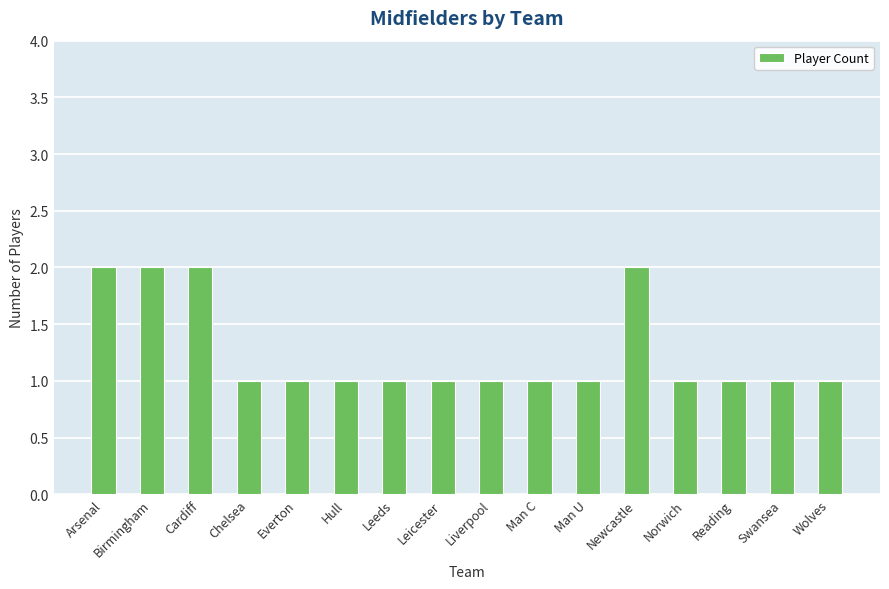

Reading right to left, what are all the values shown in this chart?

Wolves=1	Swansea=1	Reading=1	Norwich=1	Newcastle=2	Man U=1	Man C=1	Liverpool=1	Leicester=1	Leeds=1	Hull=1	Everton=1	Chelsea=1	Cardiff=2	Birmingham=2	Arsenal=2